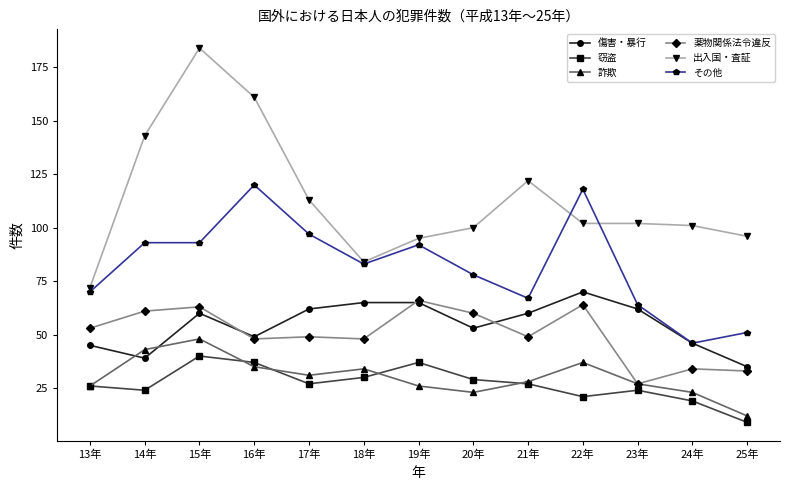

In 詐欺, how many points are lower than both neighbors (excluding endpoints)?

2